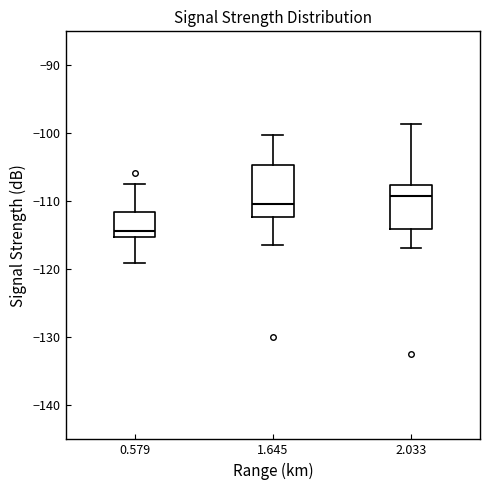

Which box's median line is the lowest?

0.579